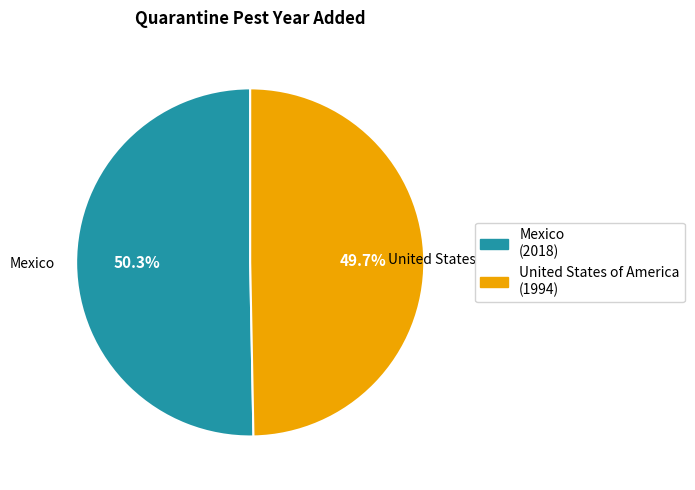

To the nearest percent, what percentage of the pie is United States of America?

50%